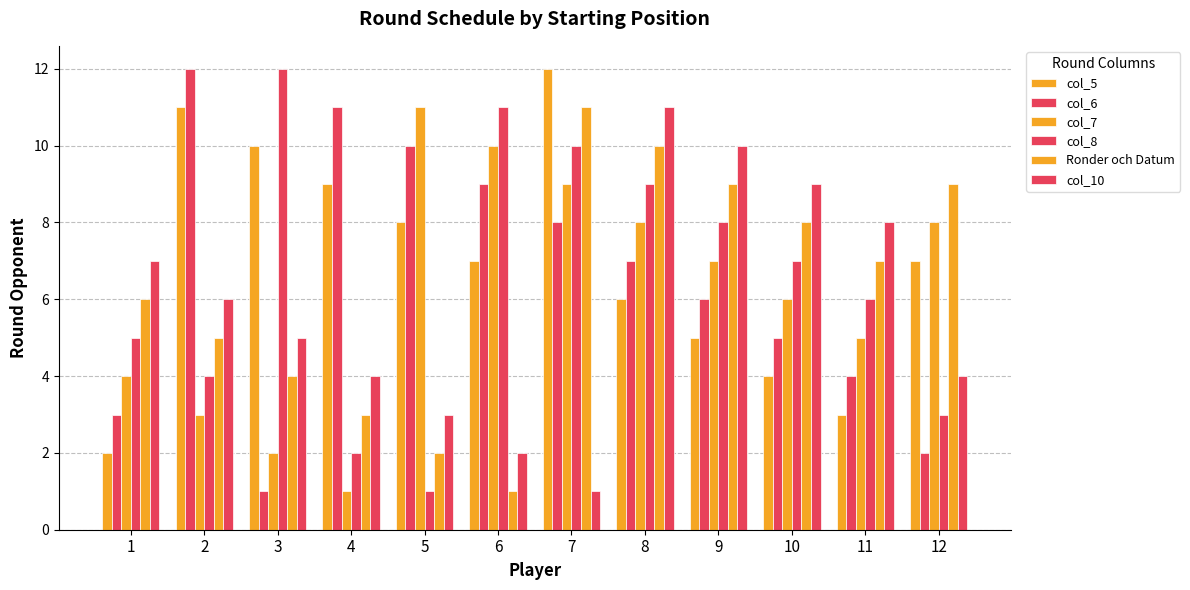

Is it true that col_8 equals 3 at 1?

False